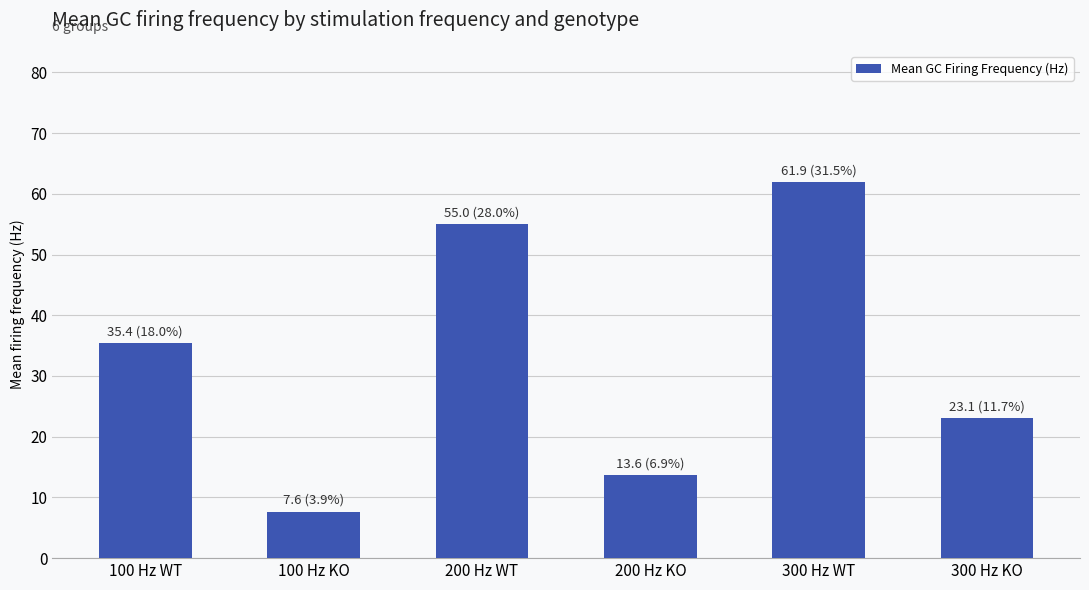

Reading left to right, extract all data points from this chart.

100 Hz WT=35.4	100 Hz KO=7.6	200 Hz WT=55.0	200 Hz KO=13.6	300 Hz WT=61.9	300 Hz KO=23.1